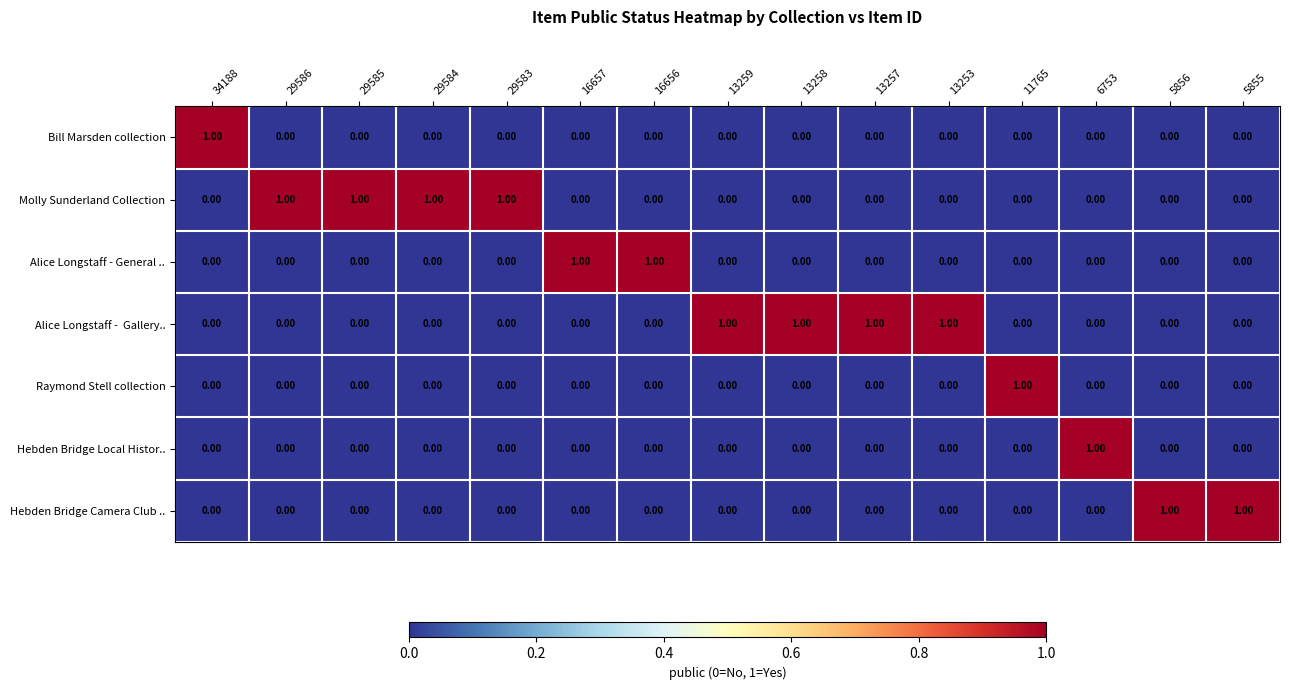

Is the value of Molly Sunderland Collection at 29583 greater than the value of Hebden Bridge Local Histor.. at 34188?

Yes